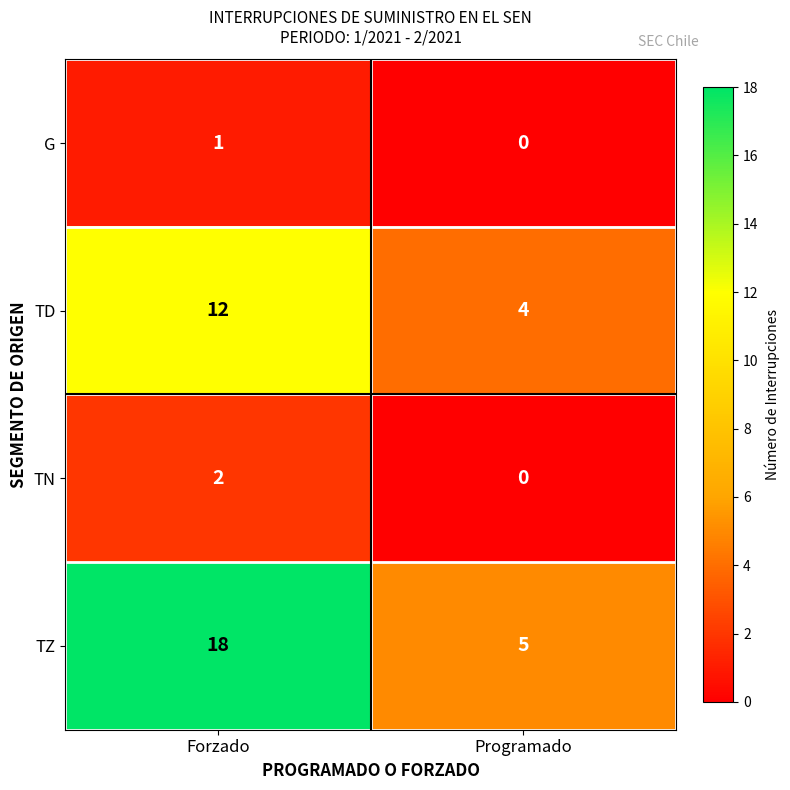

Reading left to right, extract all data points from this chart.

G: Forzado=1	Programado=0
TD: Forzado=12	Programado=4
TN: Forzado=2	Programado=0
TZ: Forzado=18	Programado=5